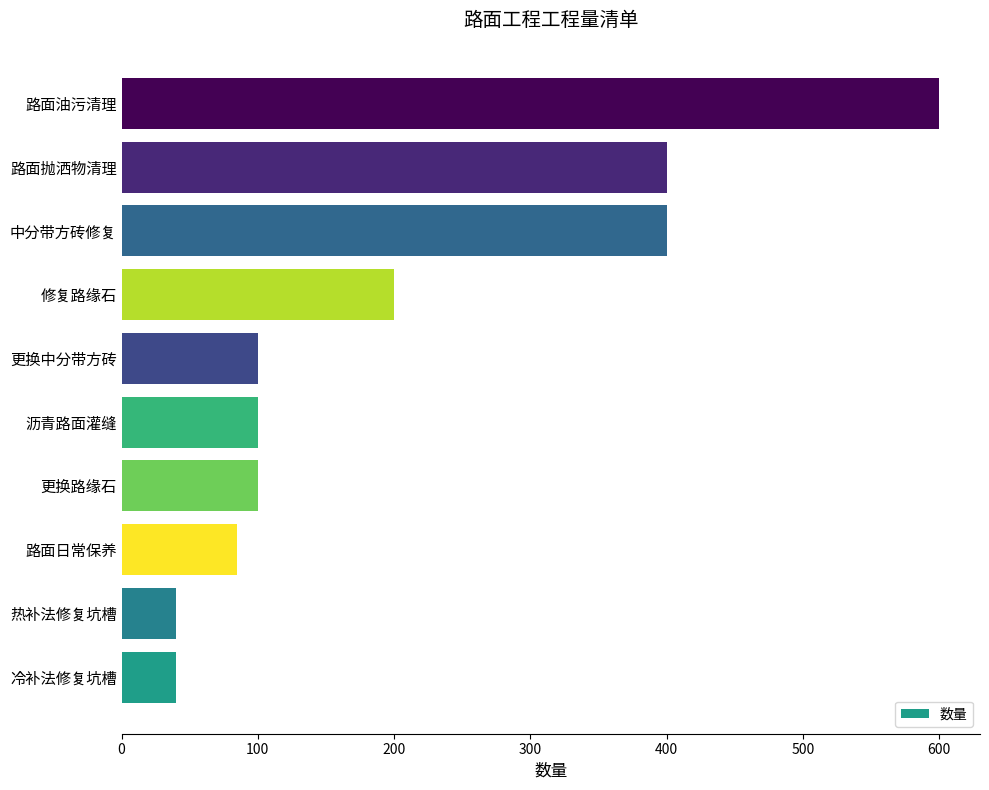

Reading bottom to top, what are all the values shown in this chart?

40.0	40.0	84.4	100.0	100.0	100.0	200.0	400.0	400.0	600.0